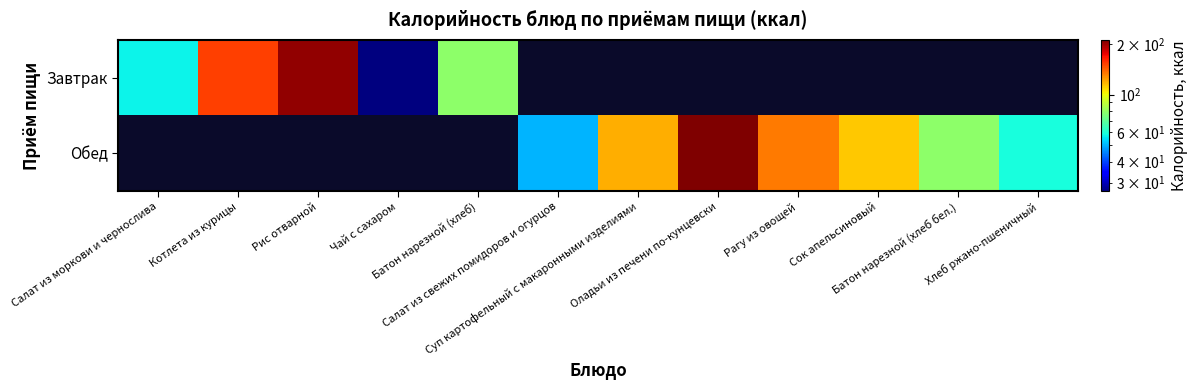

At which category does the chart reach its peak across all series?

Оладьи из печени по-кунцевски